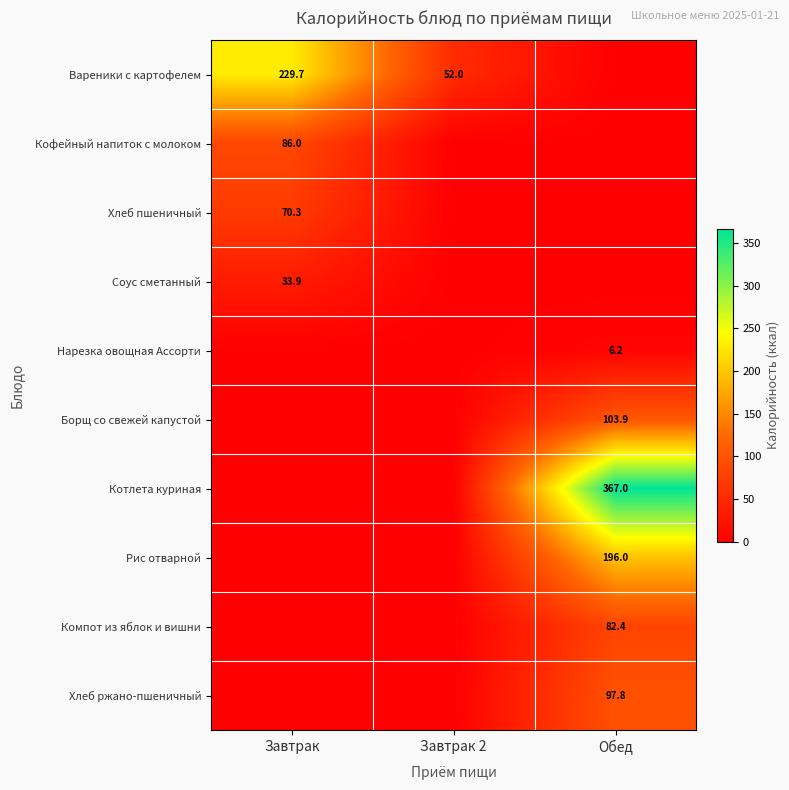

How many categories are shown in the chart?

3